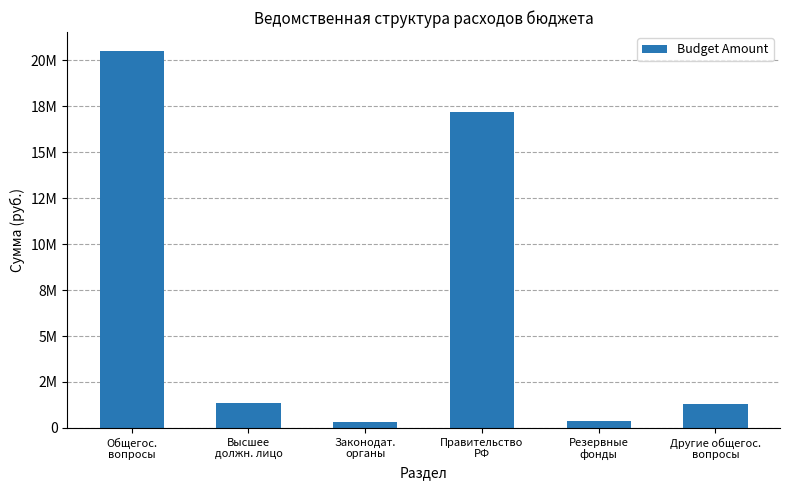

The value at Высшее
должн. лицо is 1335300.0. True or false?

True